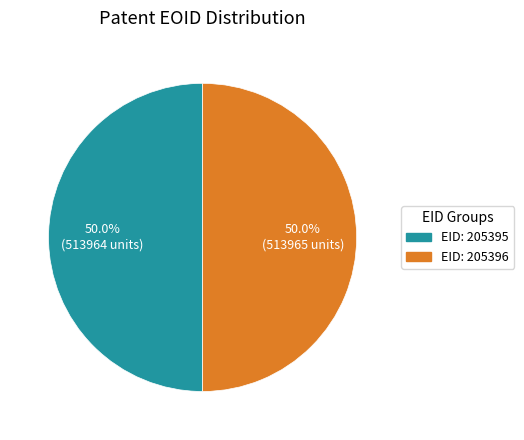

What percentage do EID: 205396 and EID: 205395 together represent?

100.0%